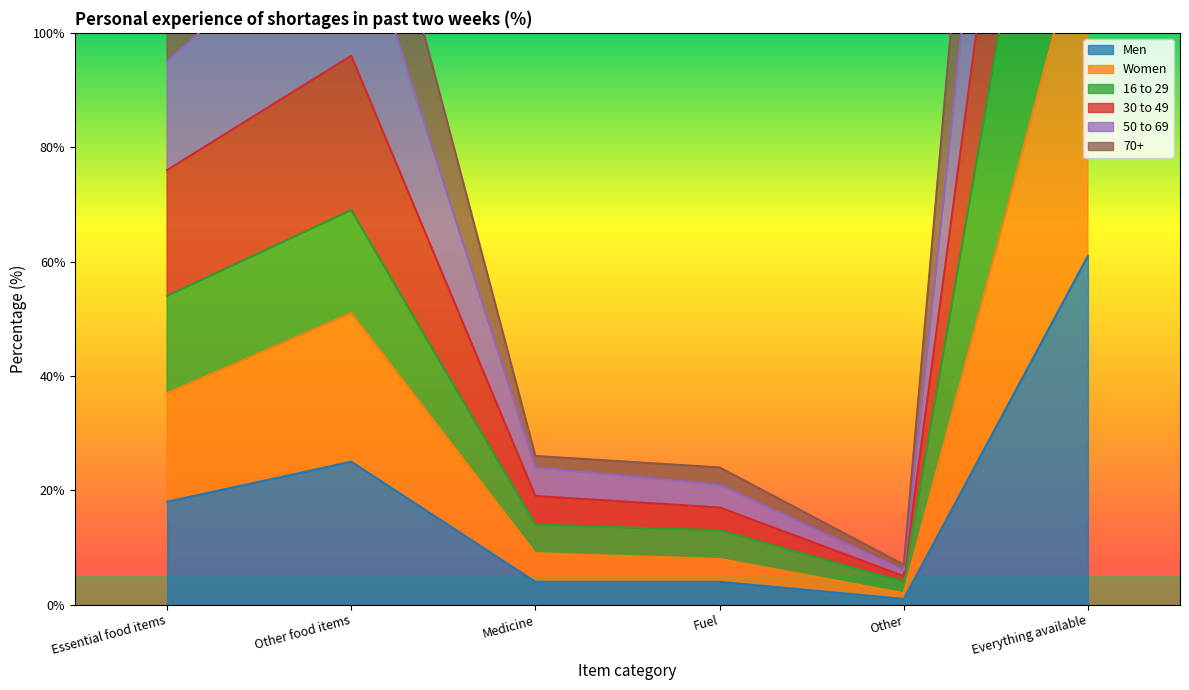

At which category is the sum across all series the highest?

Everything available